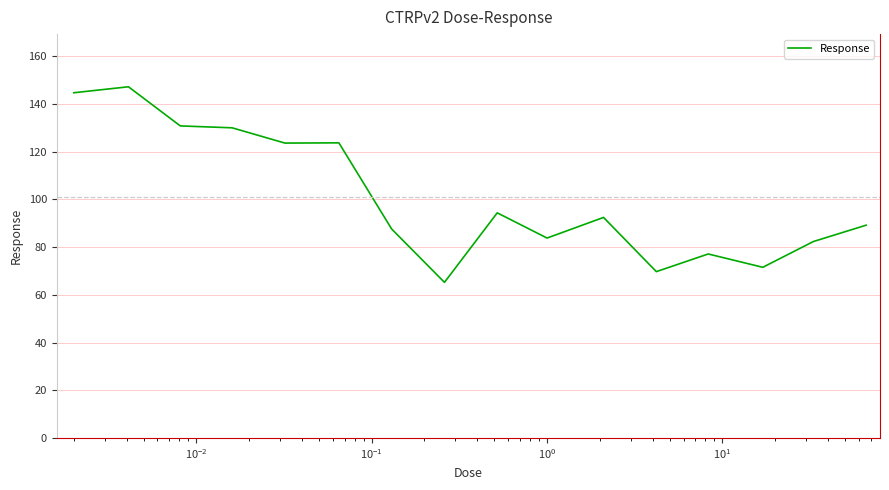

What is the minimum value shown in the chart?

65.2